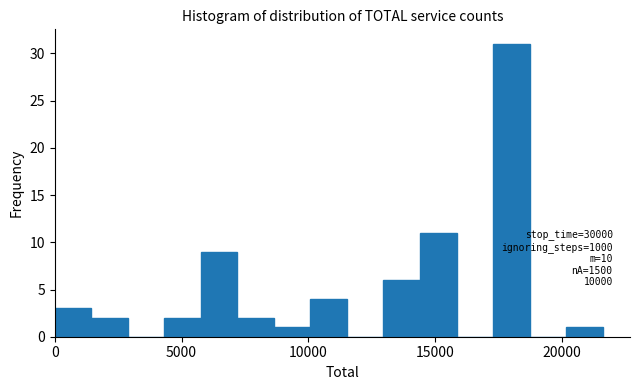

Read against the x-axis, roughly where is the centre of the tallest bar?

18000